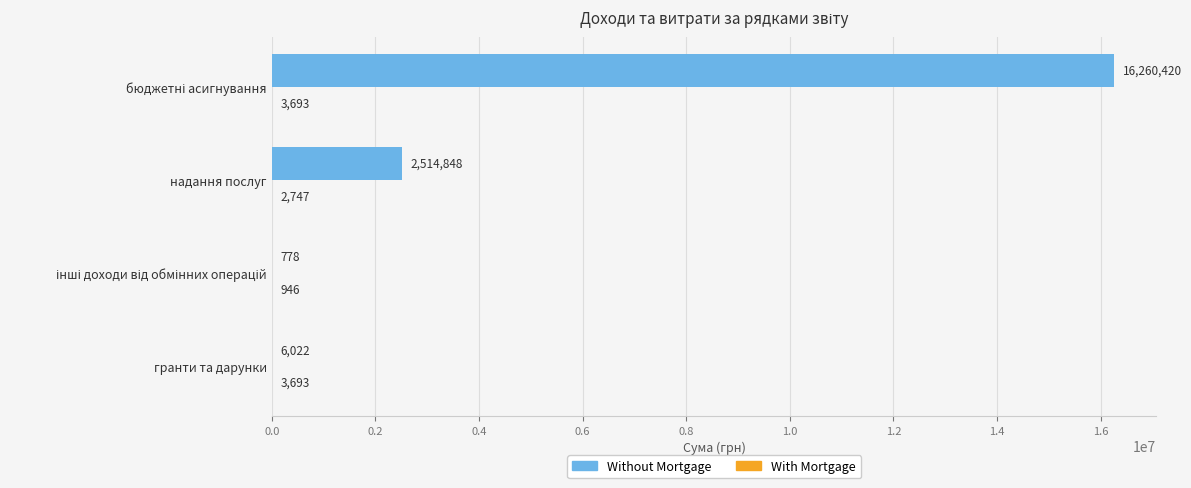

Is it true that Without Mortgage equals 2514848 at надання послуг?

True